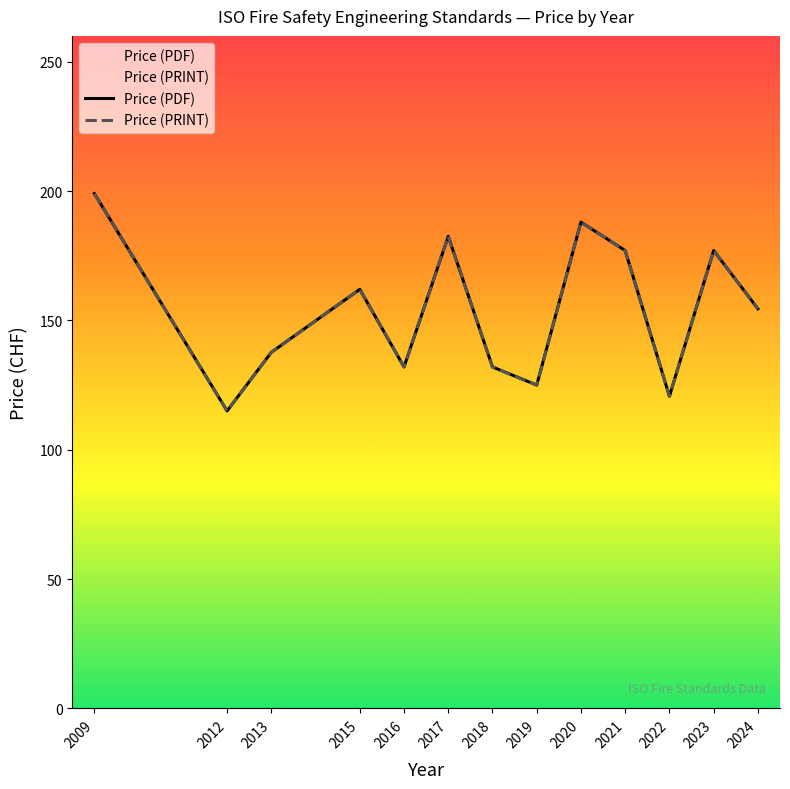

How many values in the Price (PDF) series exceed 154?

7